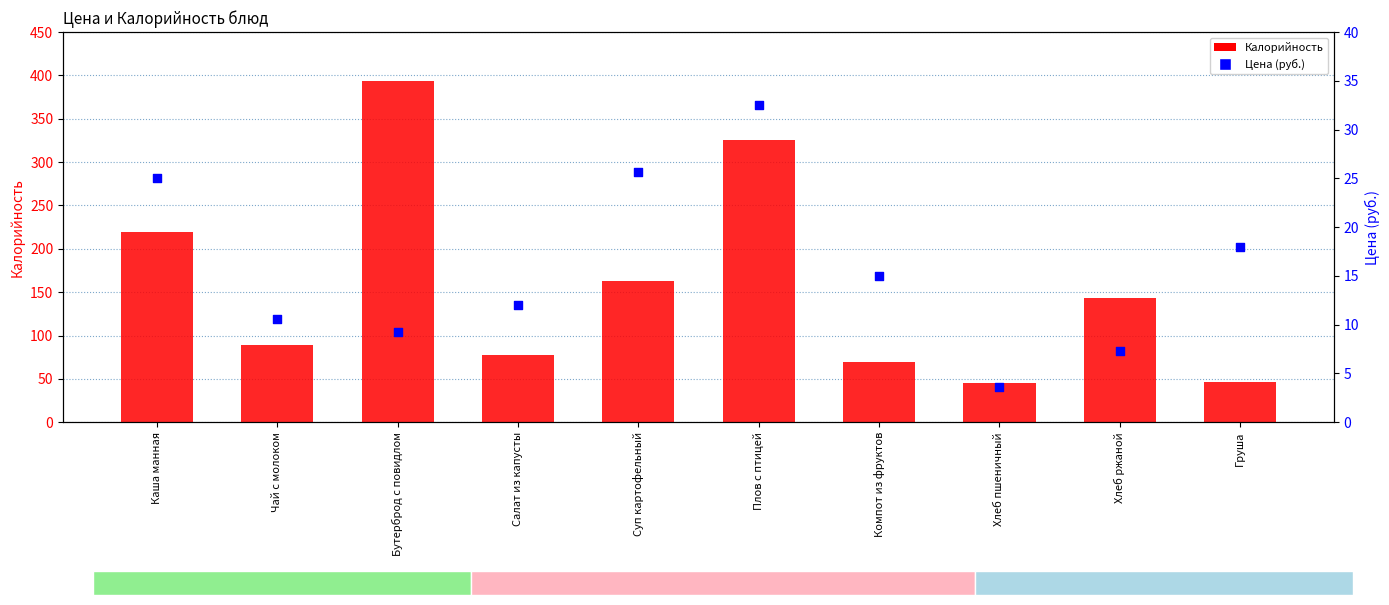

At which category is the sum across all series the highest?

Бутерброд с повидлом